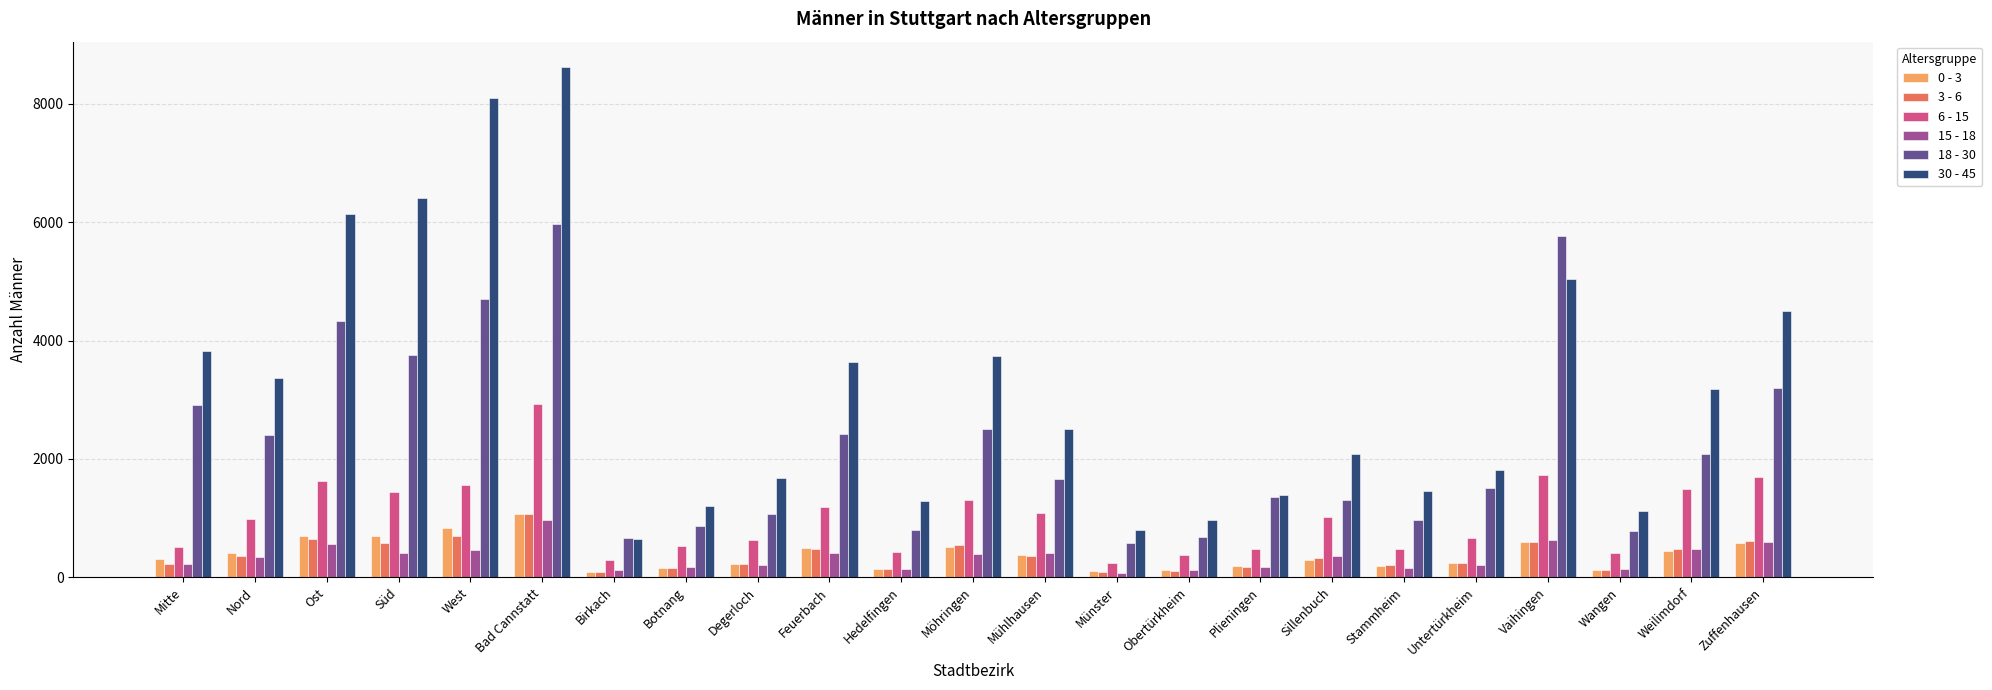

Which category has the highest value across all series?

Bad Cannstatt